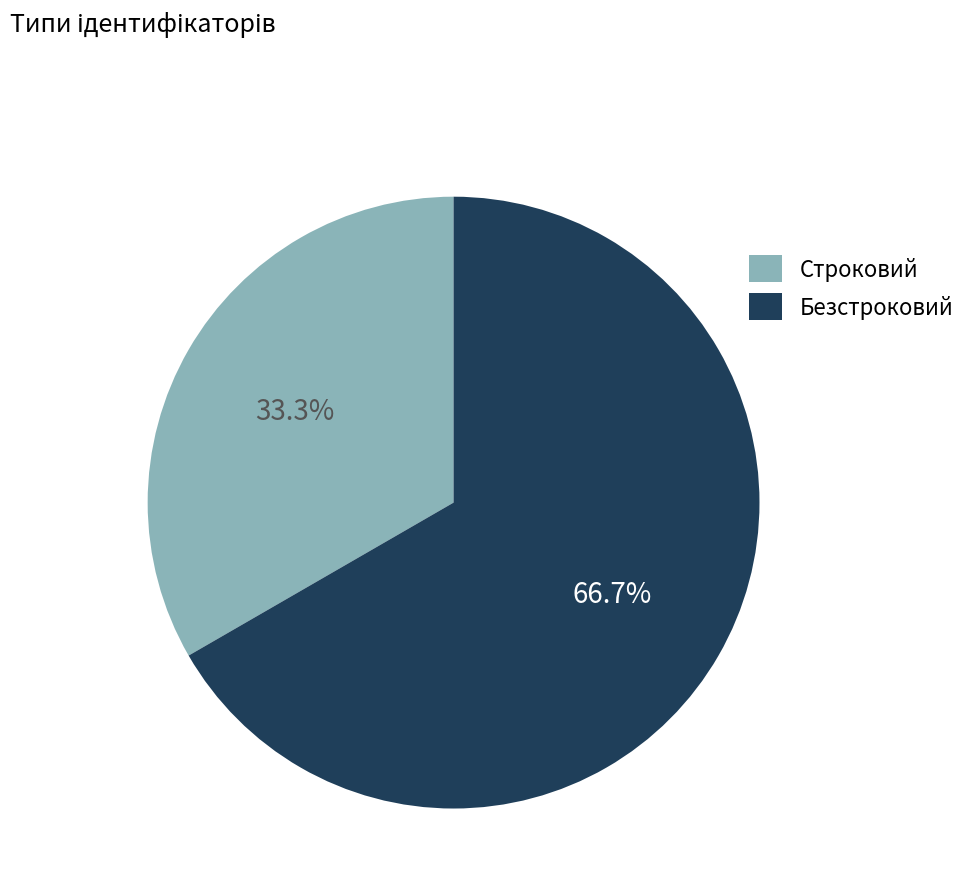

Between Безстроковий and Строковий, which is larger?

Безстроковий